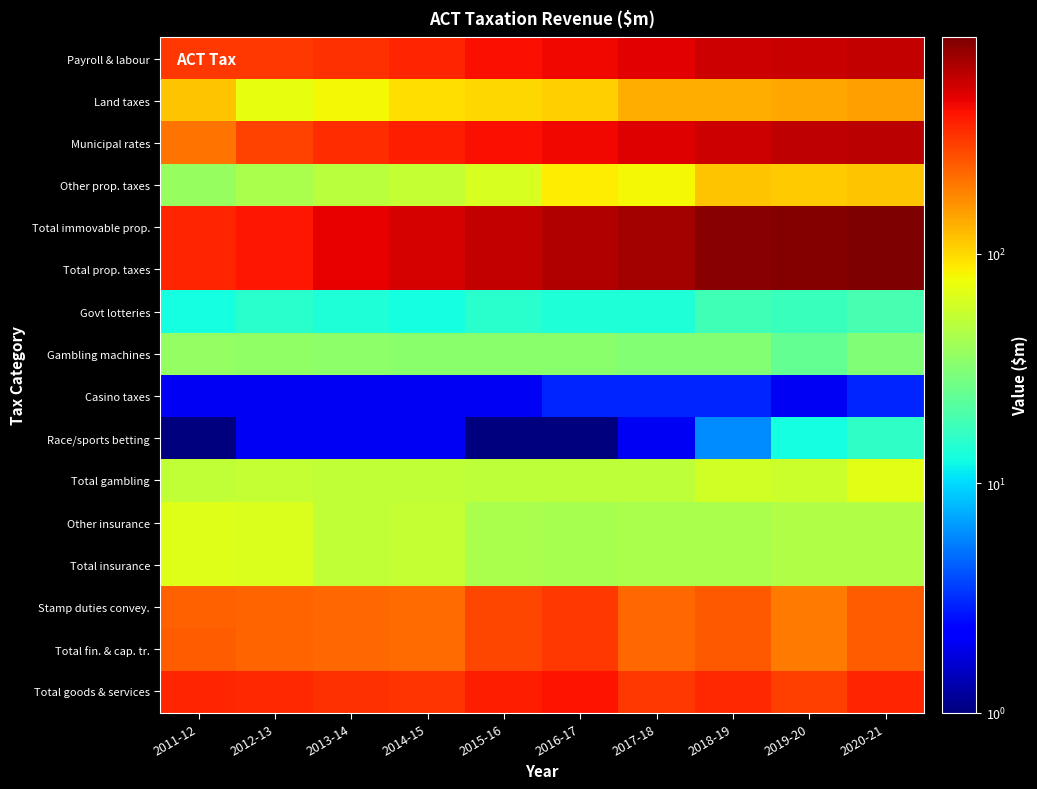

At which category is the sum across all series the highest?

2020-21